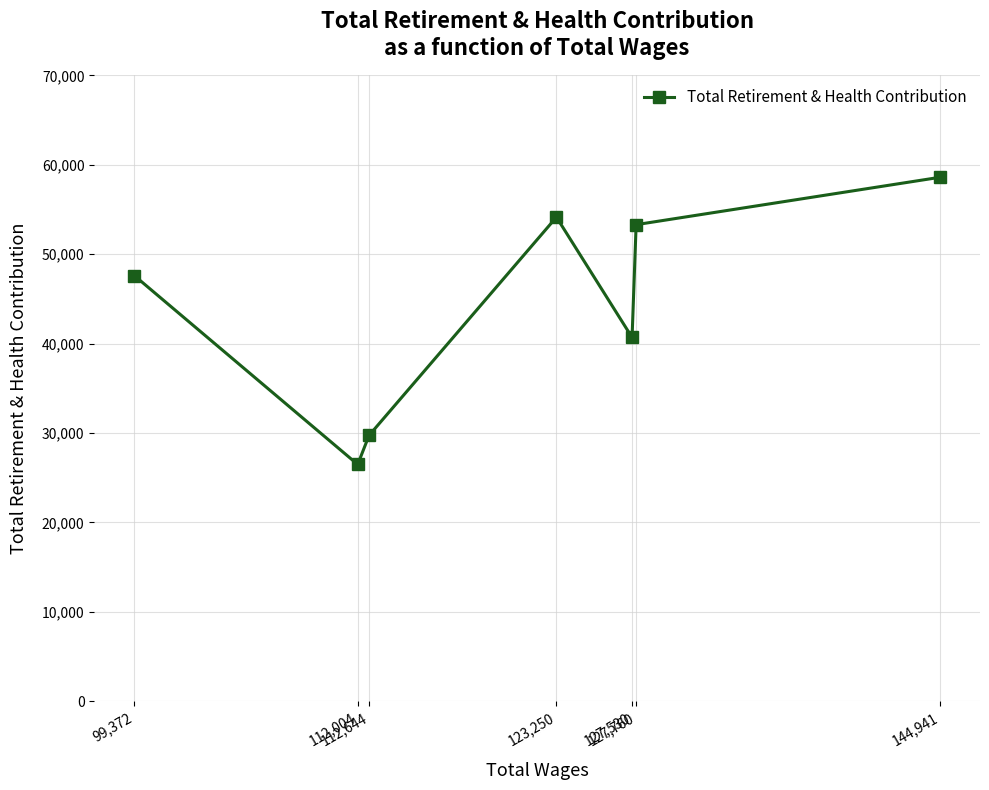

Is it true that the value at 112,004 is 37110?

False